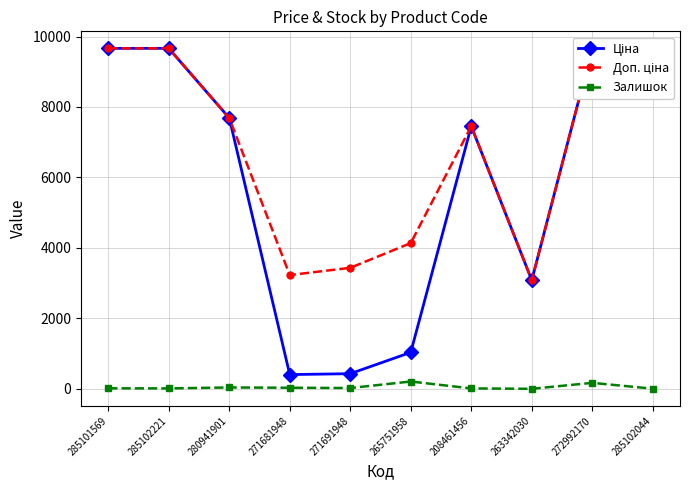

Which has a higher value, 272992170 or 271681948?

272992170